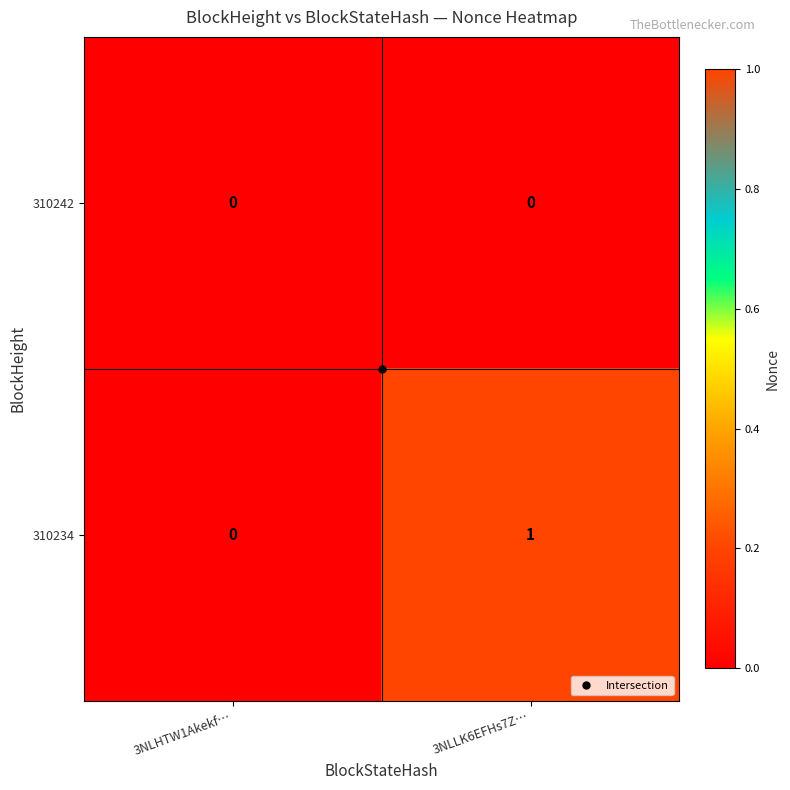

Which category has the lowest value in the 310234 series?

3NLHTW1Akekf…